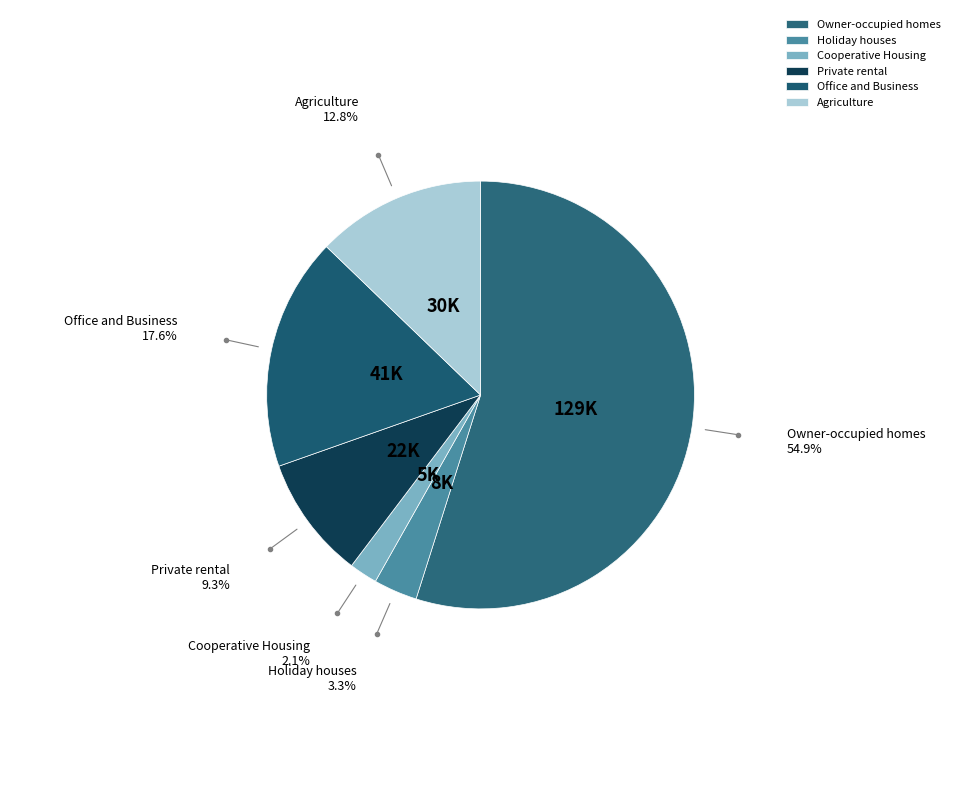

Is the sum of Owner-occupied homes and Private rental greater than half?

Yes